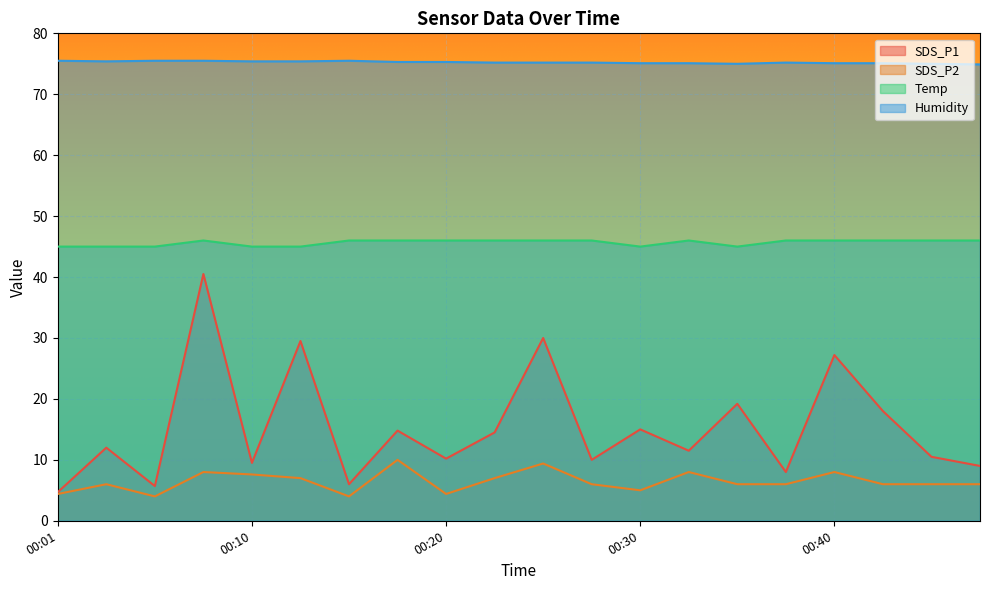

What is the difference between the second highest and second lowest values in the SDS_P1 series?

24.3